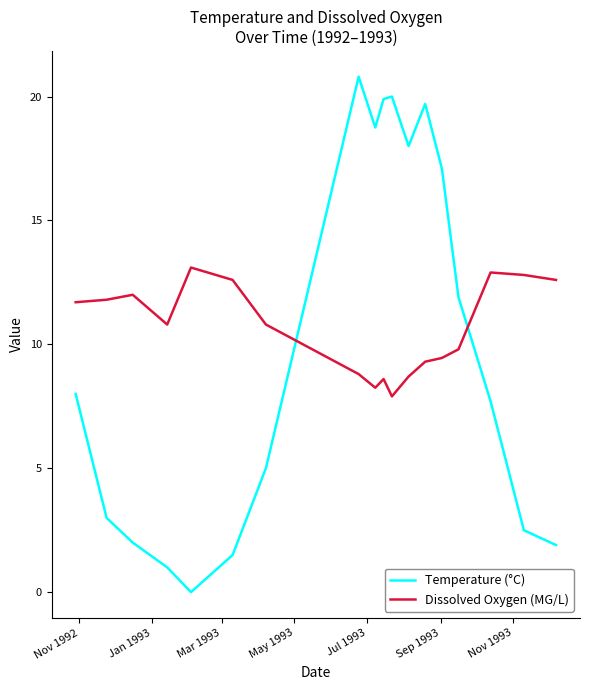

What is the maximum value for Dissolved Oxygen (MG/L)?

13.1